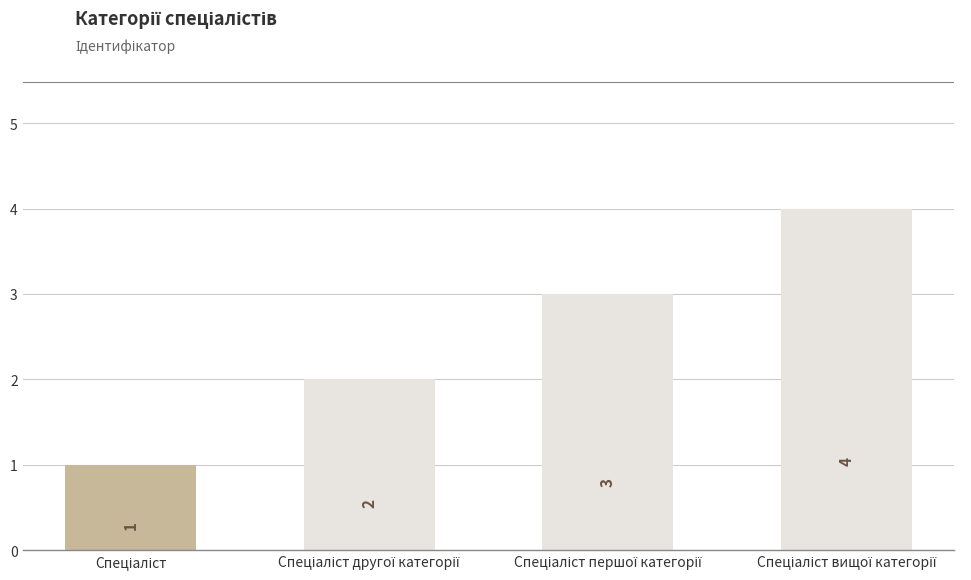

Count the number of categories in the chart.

4